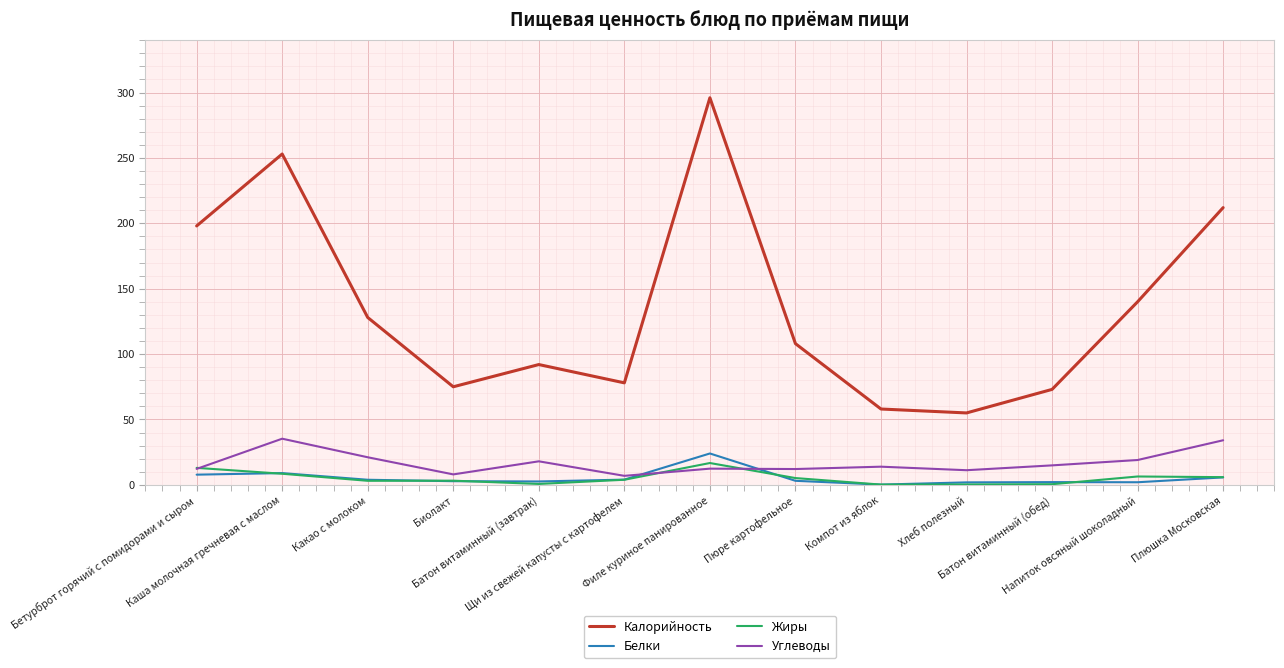

What is the greatest value displayed?

296.0